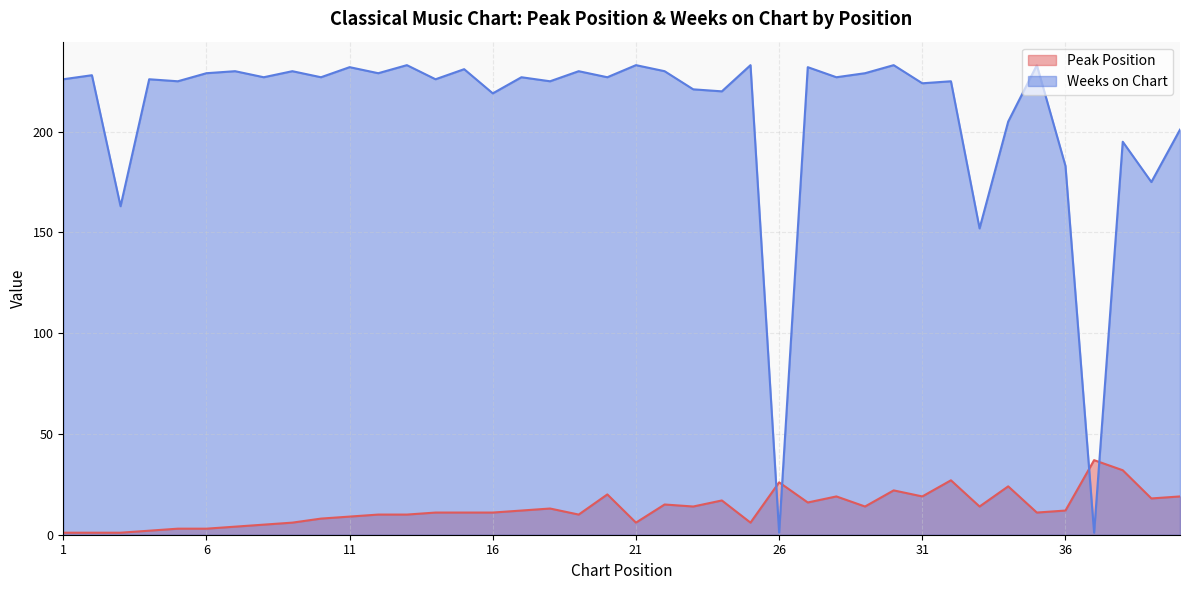

What is the sum of the Weeks on Chart values at 33 and 27?

384